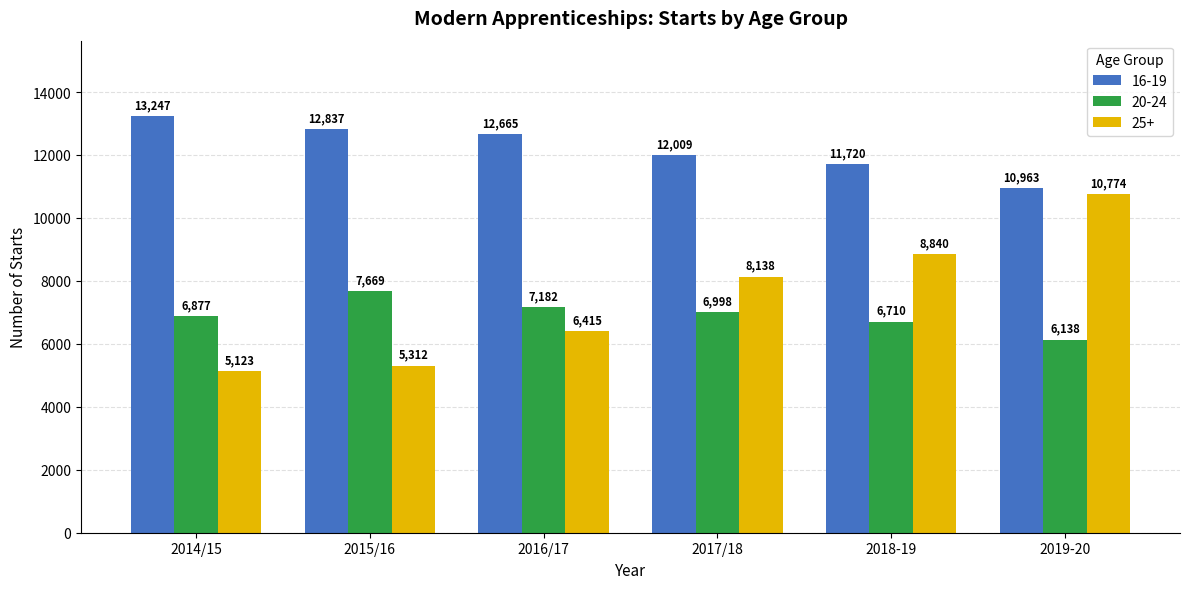

What is the average value of the 16-19 series?

12240